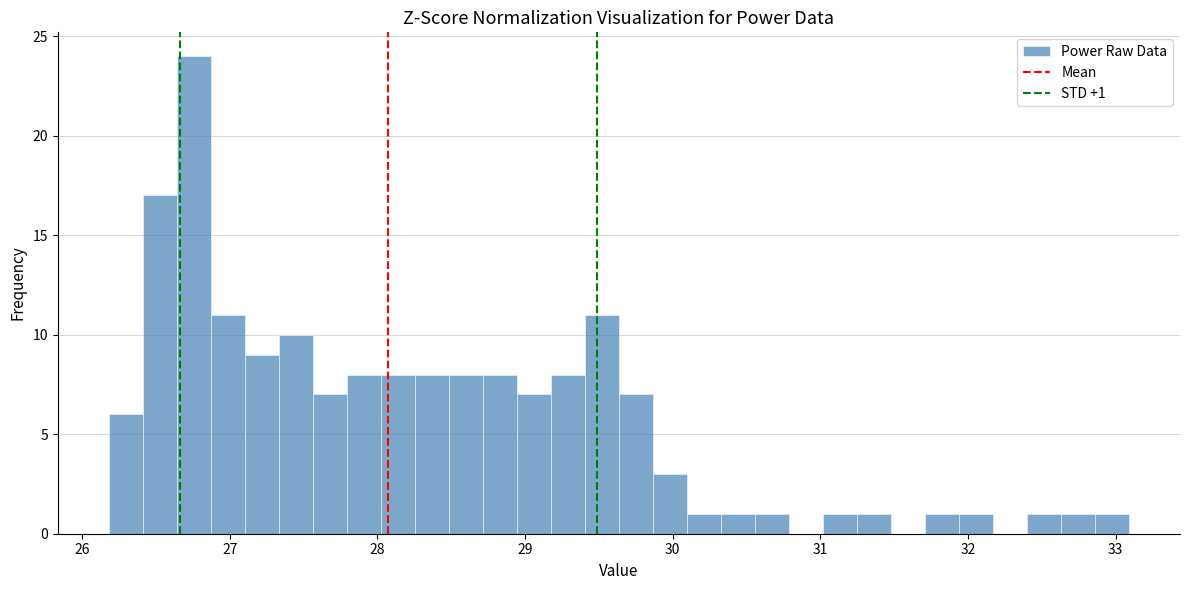

Read against the x-axis, roughly where is the centre of the tallest bar?

26.8